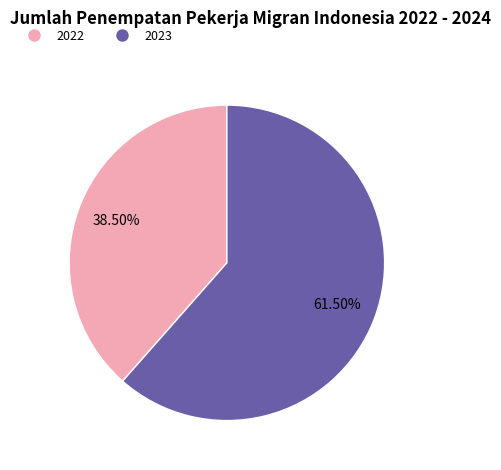

What is the ratio of the value at 2023 to the value at 2022?

1.6